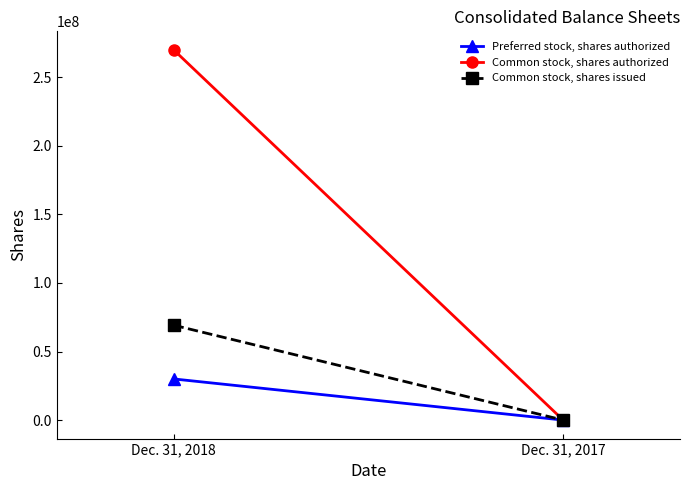

At which label does Preferred stock, shares authorized reach its peak?

Dec. 31, 2018